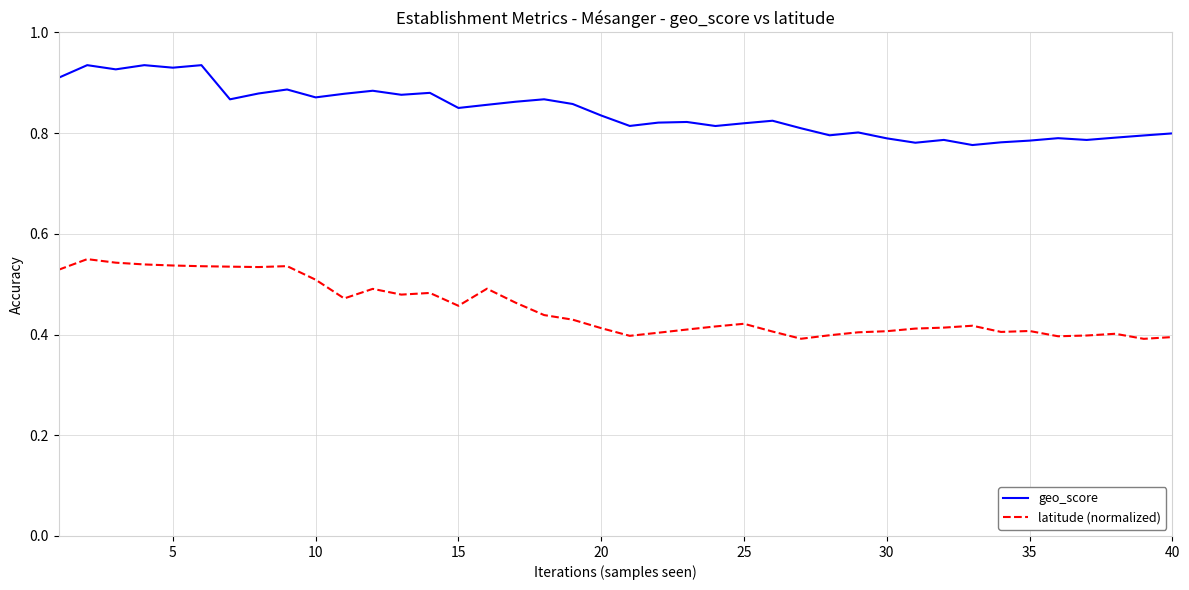

How many latitude (normalized) values are between 0 and 1?

40